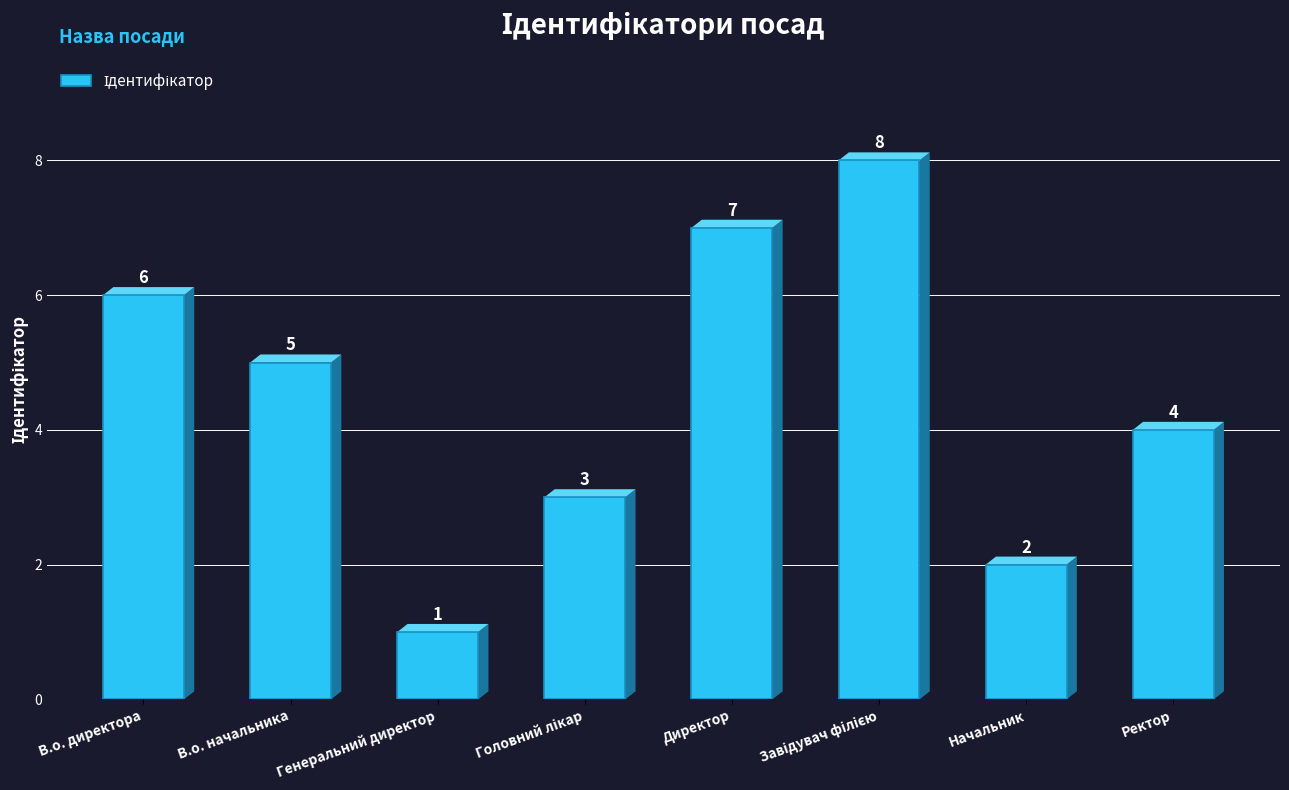

What is the label of the 2nd bar from the right?

Начальник